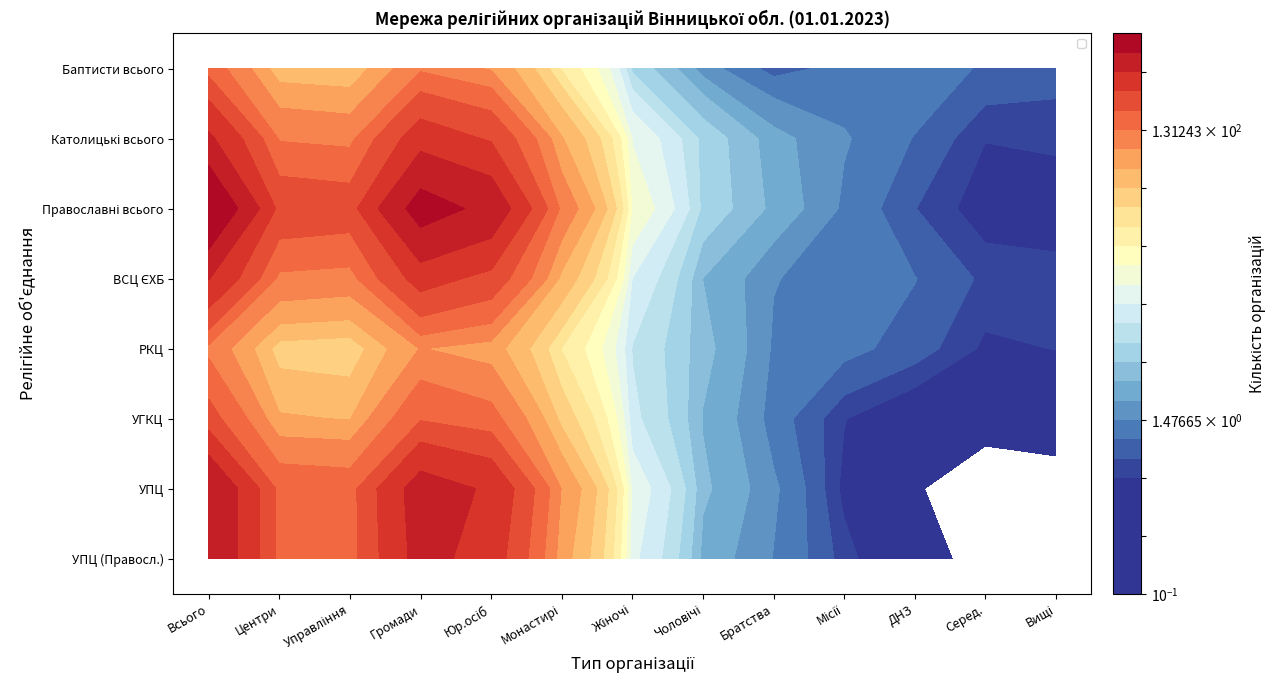

At how many categories does at least one series exceed 650?

3